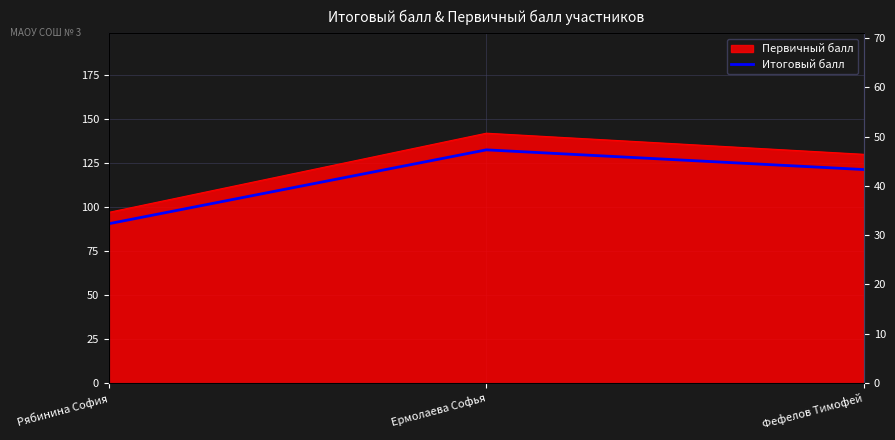

Rank the categories by value from lowest to highest.

Рябинина София, Фефелов Тимофей, Ермолаева Софья